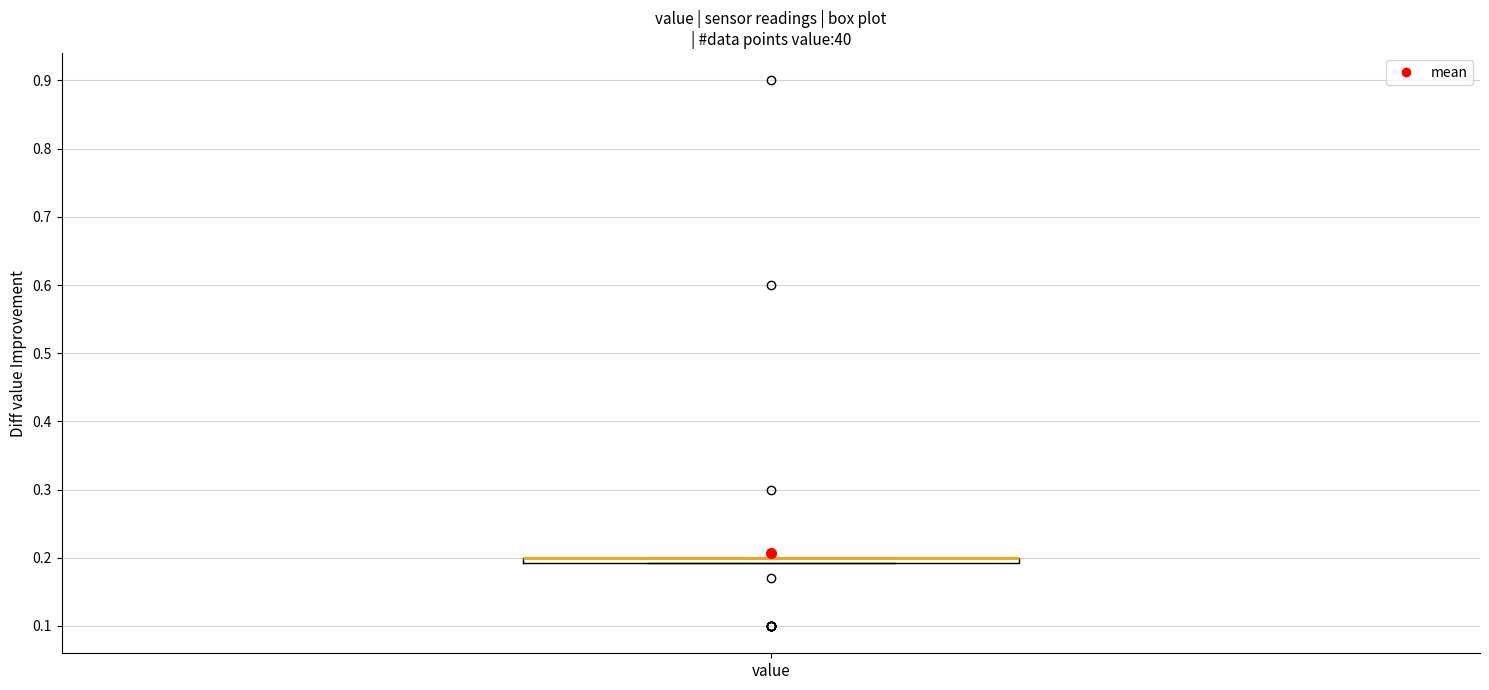

Where is the upper edge of the box for value on the y-axis? The values are not printed on the chart, so give them approximately, as read against the axis.

0.20